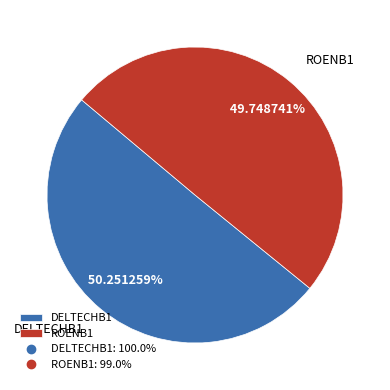

Which slice represents more than half of the pie?

DELTECHB1